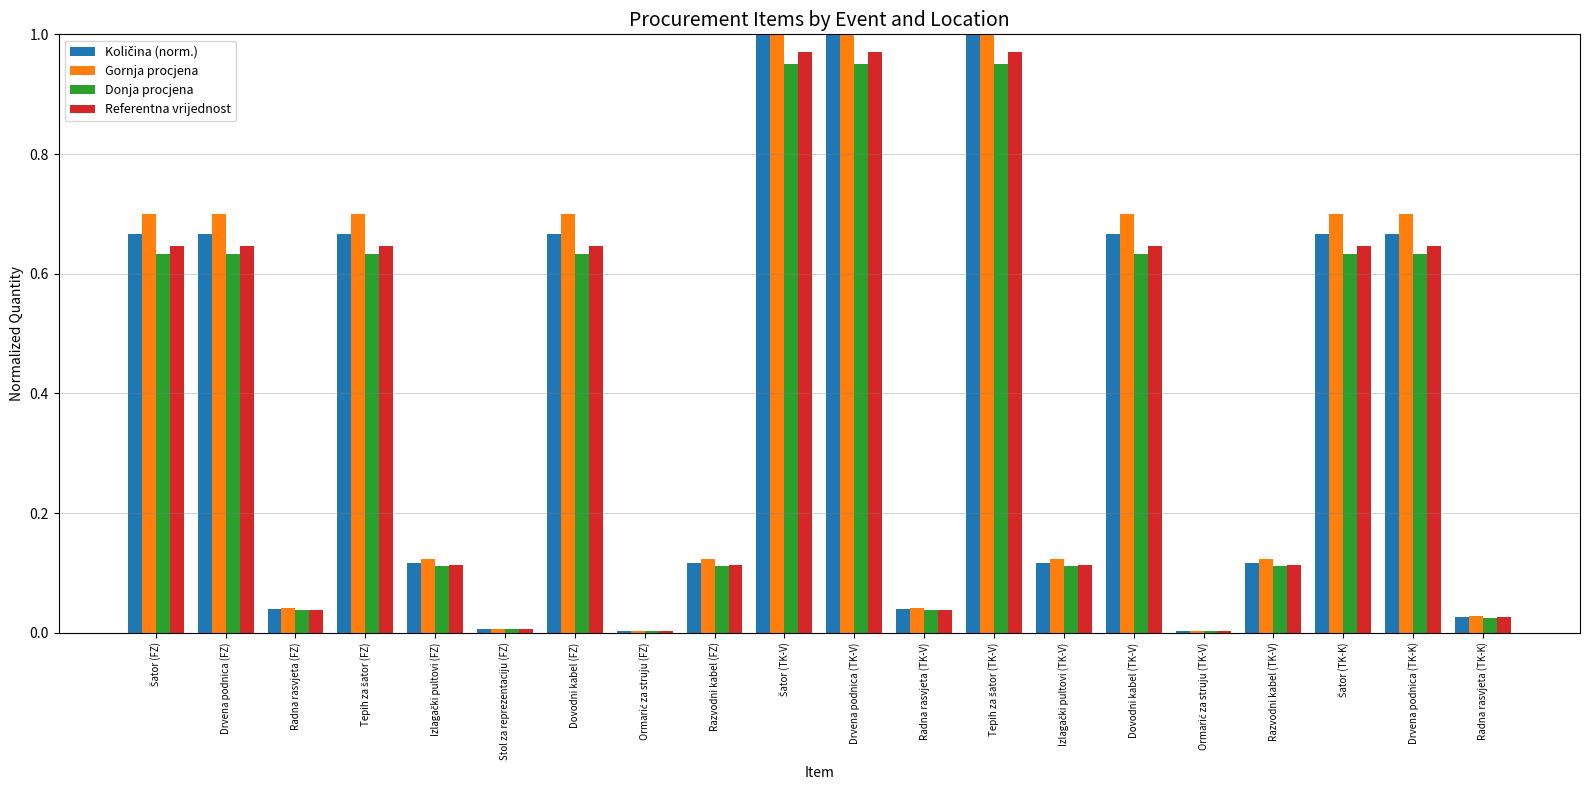

What is the total value across all series at Razvodni kabel (TK-V)?

0.5